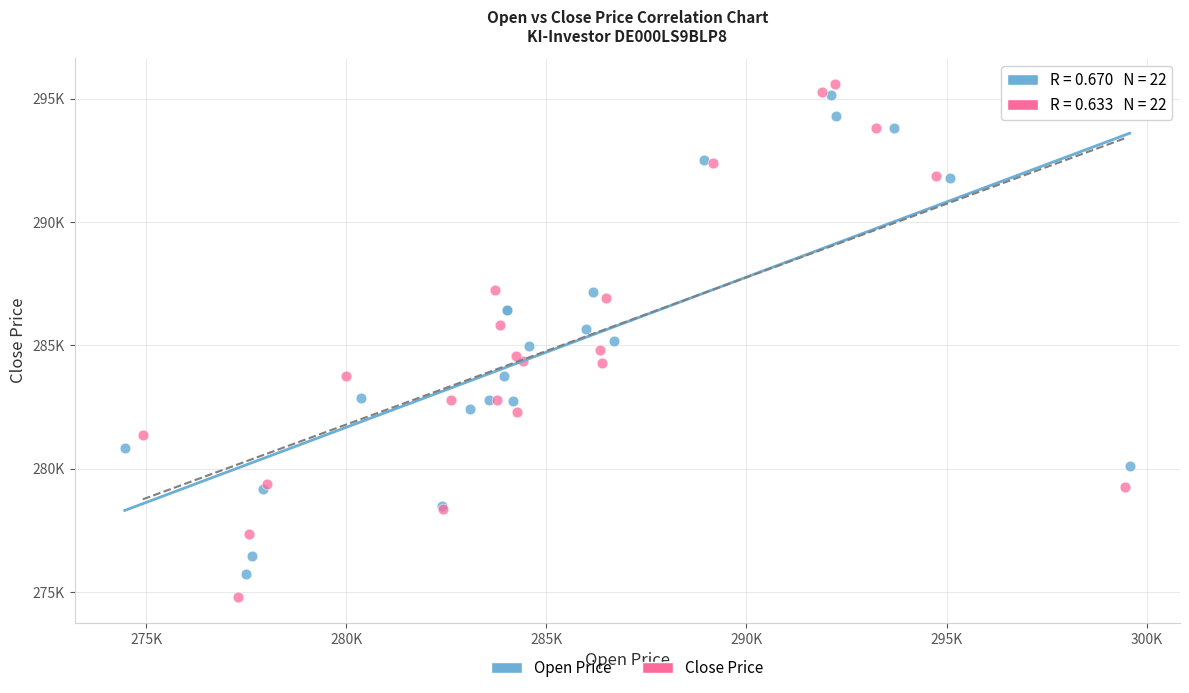

What are all the series names shown in the legend?

Open Price, Close Price